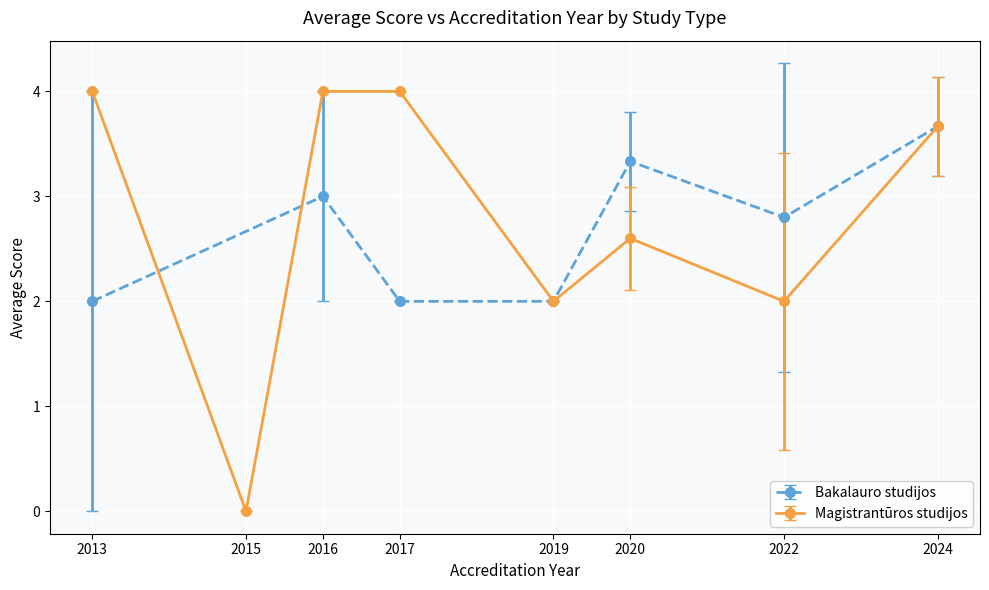

What is the minimum value for Bakalauro studijos?

2.0